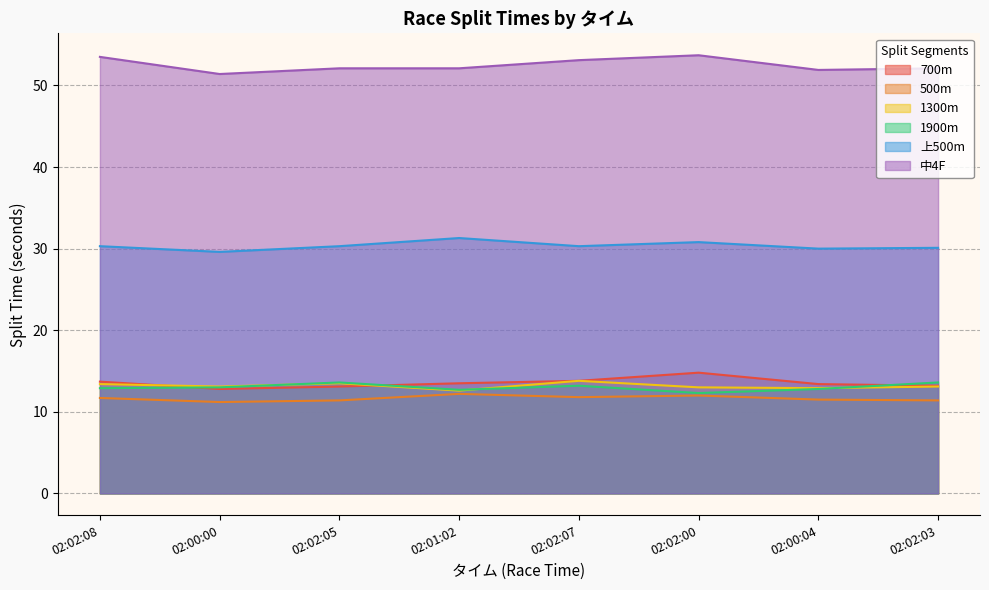

Where is the first local maximum for 1300m?

02:02:05